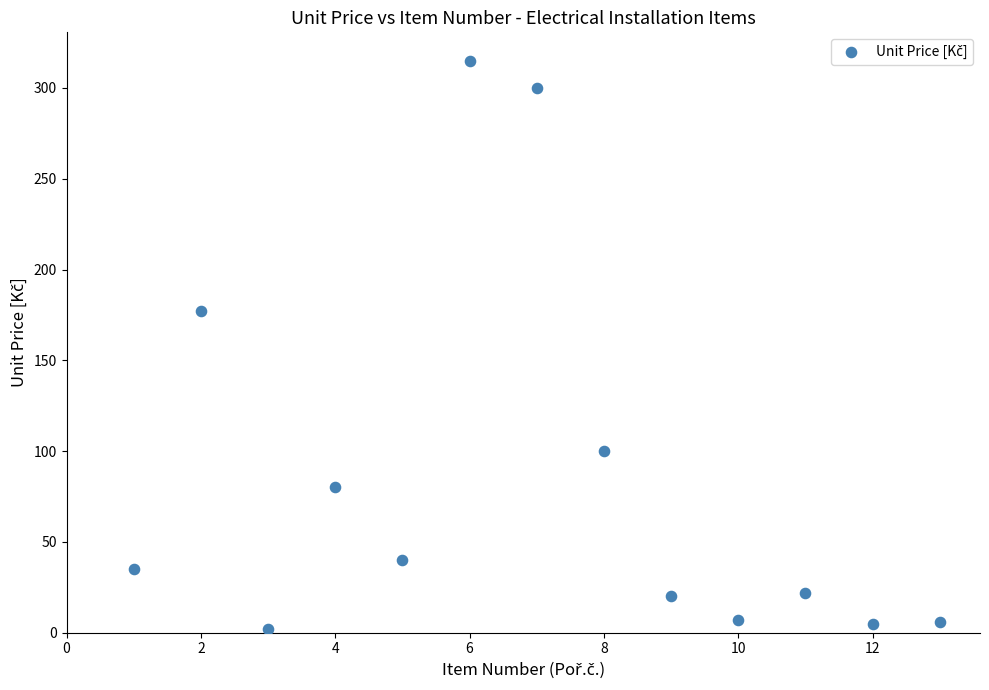

What is the range of Y values (max minus min)?

313